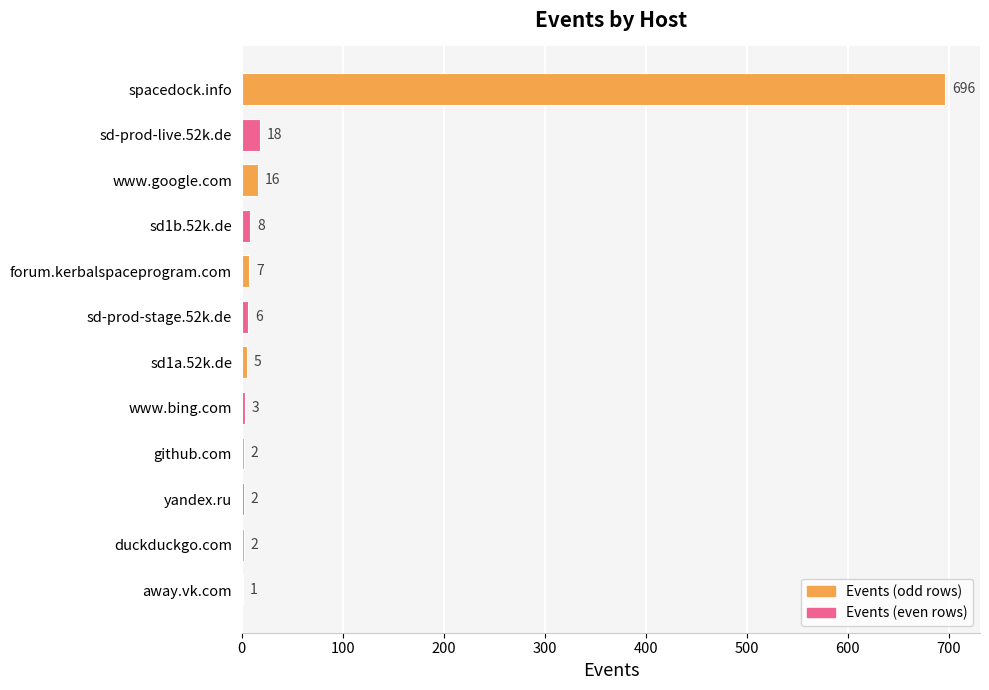

Reading top to bottom, extract all data points from this chart.

spacedock.info=696	sd-prod-live.52k.de=18	www.google.com=16	sd1b.52k.de=8	forum.kerbalspaceprogram.com=7	sd-prod-stage.52k.de=6	sd1a.52k.de=5	www.bing.com=3	github.com=2	yandex.ru=2	duckduckgo.com=2	away.vk.com=1